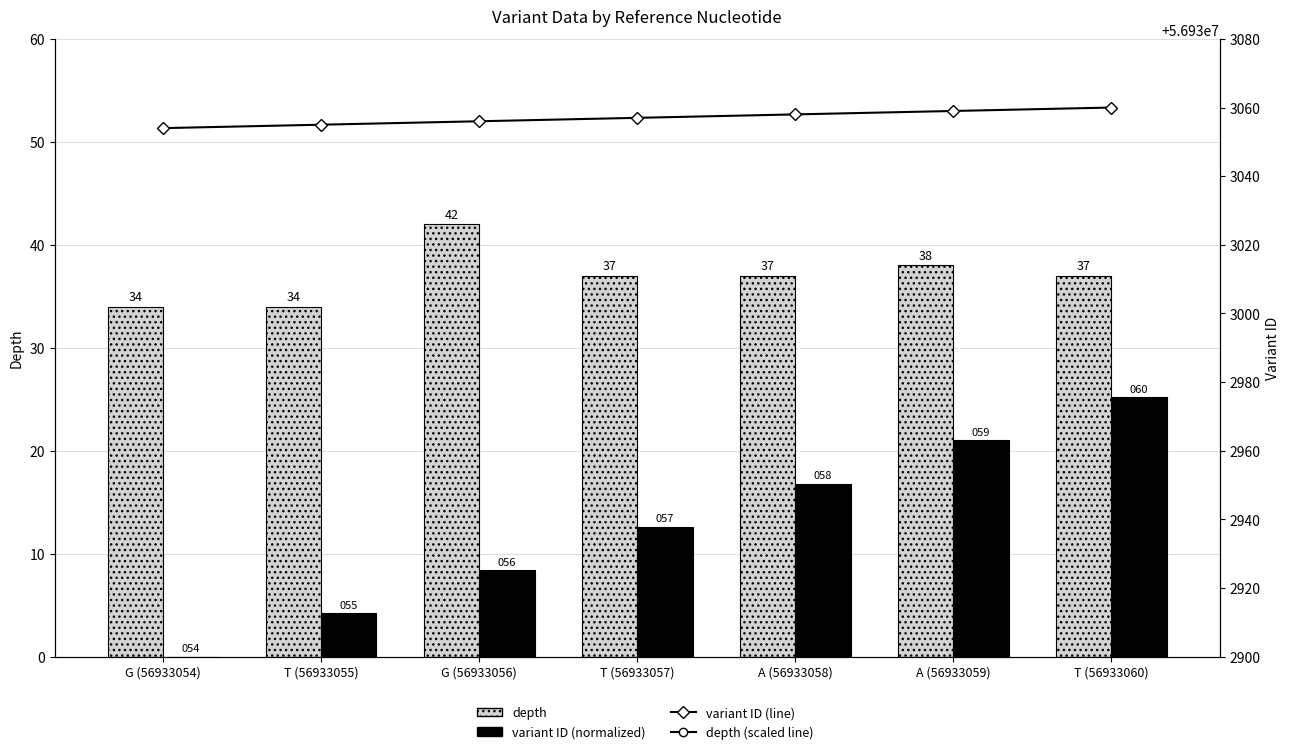

Are the bars grouped side by side (vs. stacked)?

Yes